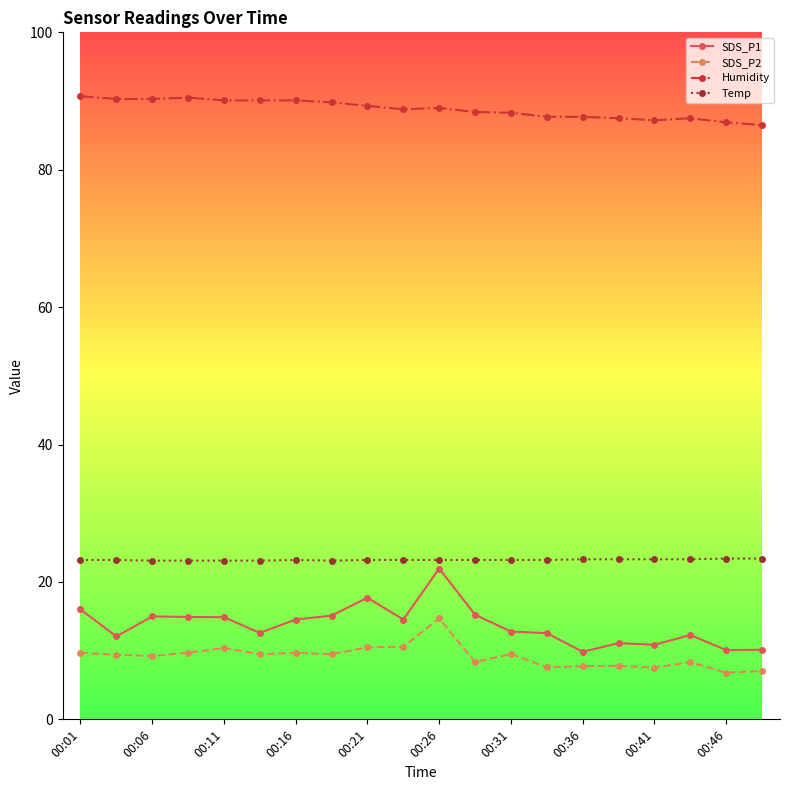

What is the greatest value displayed?

90.7